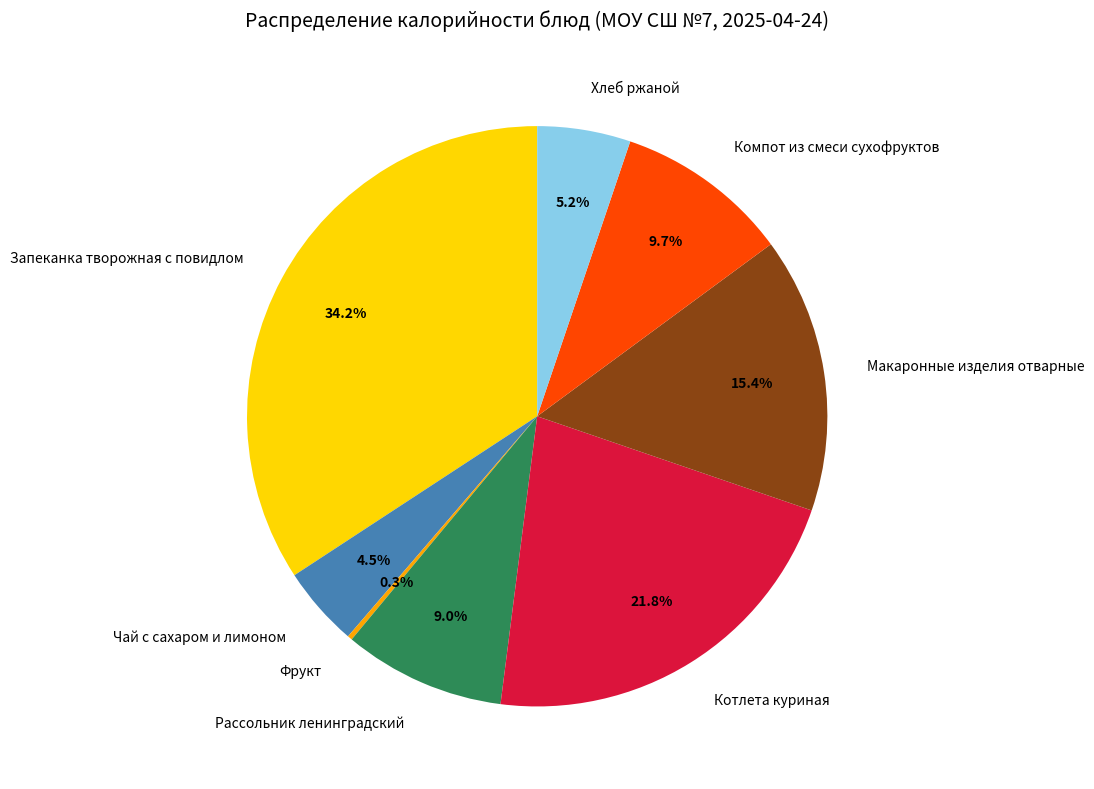

What portion of the pie excludes Чай с сахаром и лимоном?

95.5%